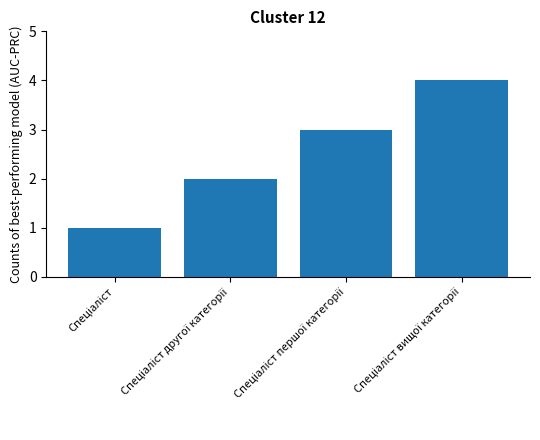

What is the sum of all values?

10